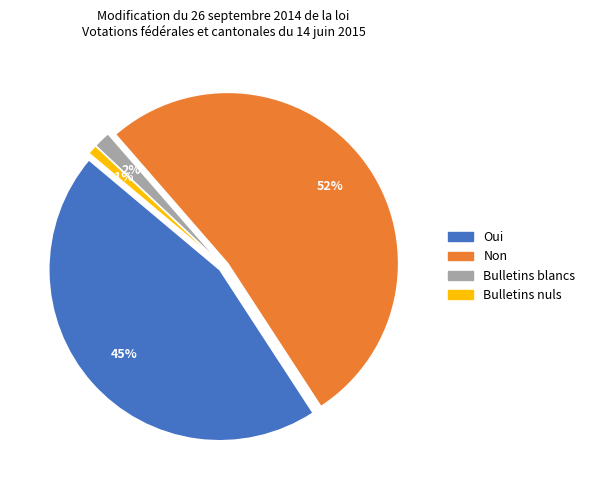

What portion of the pie excludes Bulletins nuls?

99.1%